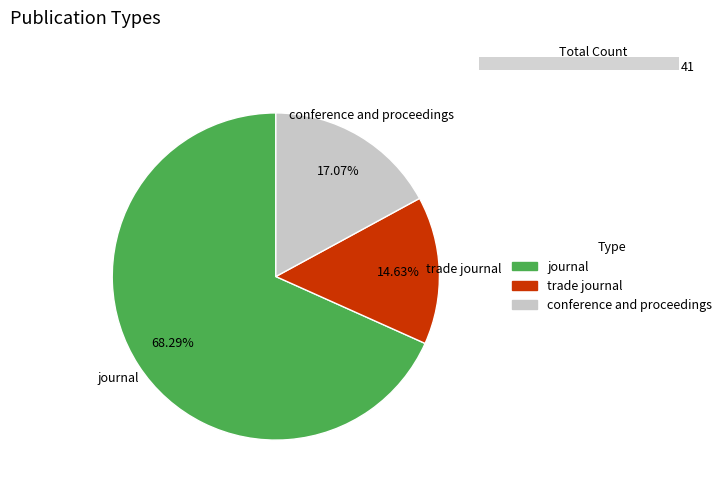

Rank the categories by value from lowest to highest.

trade journal, conference and proceedings, journal